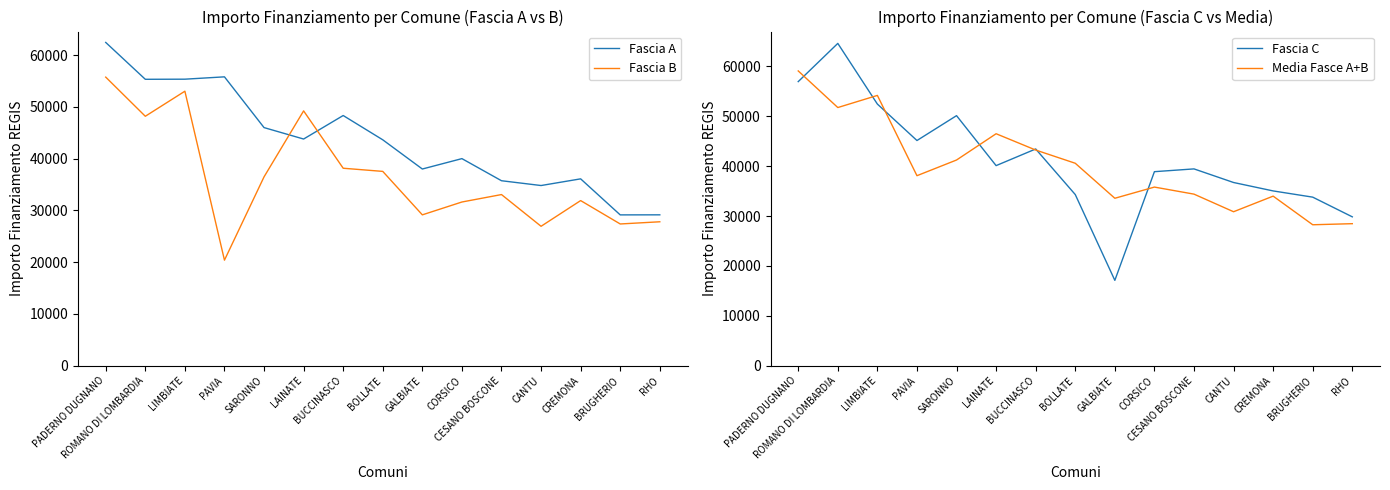

At which category does Fascia C reach its first local valley?

PAVIA